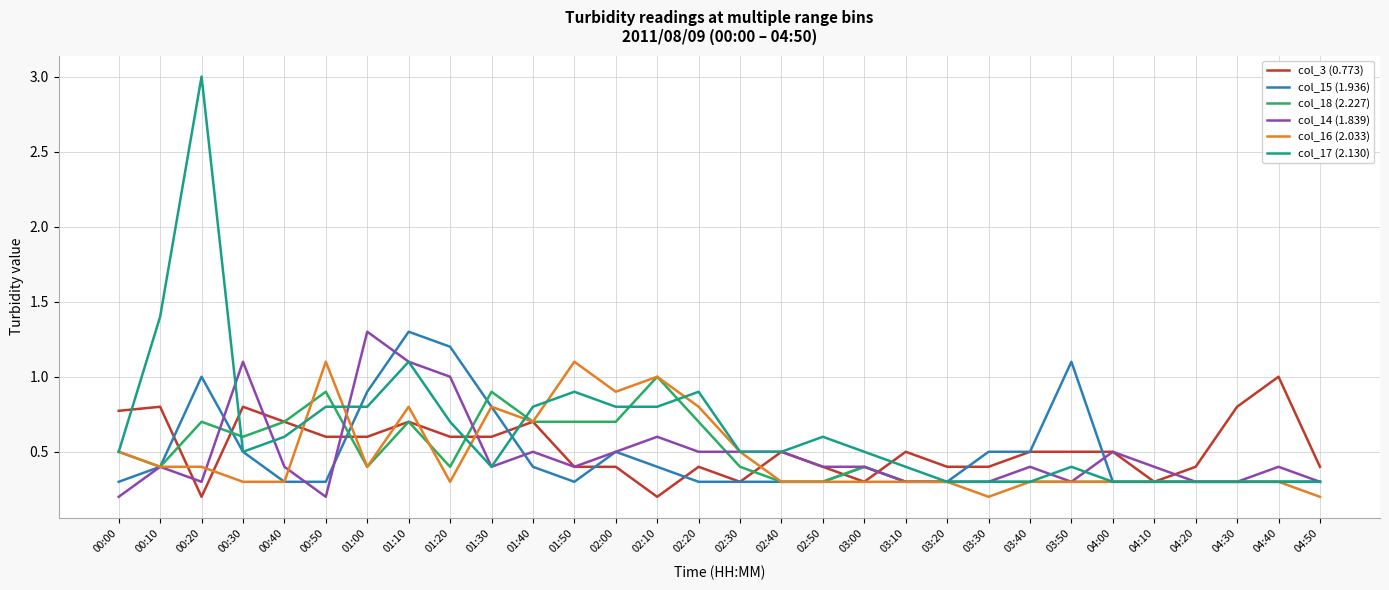

What is the maximum value for col_16 (2.033)?

1.1